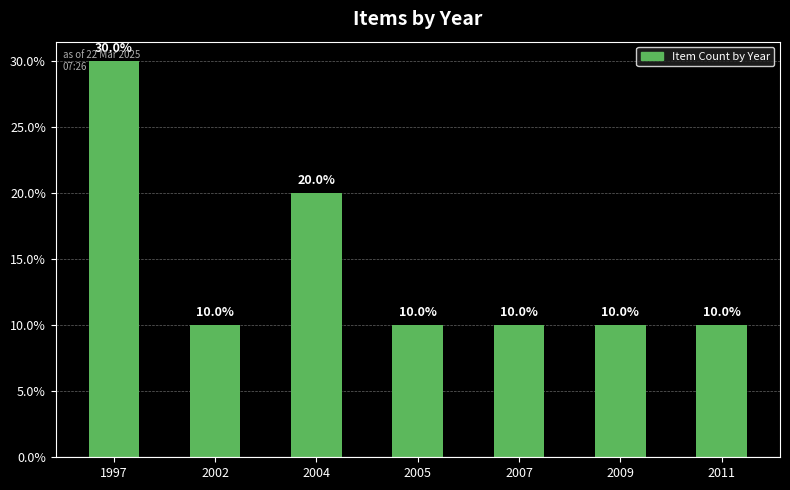

What is the value of the 3rd bar from the left?

20